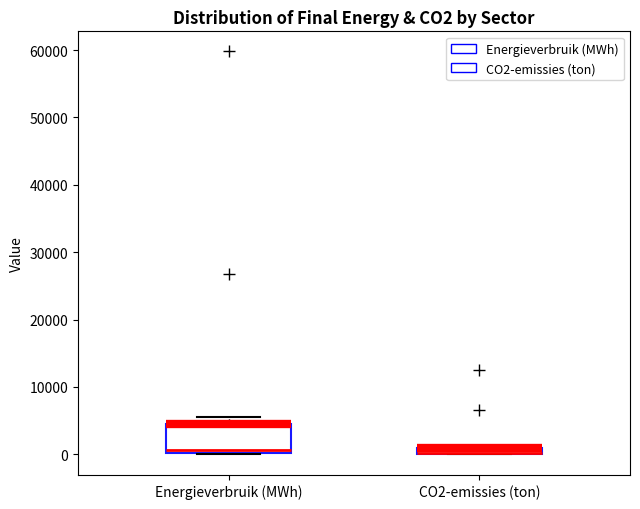

Where is the upper edge of the box for CO2-emissies (ton) on the y-axis? The values are not printed on the chart, so give them approximately, as read against the axis.

1000